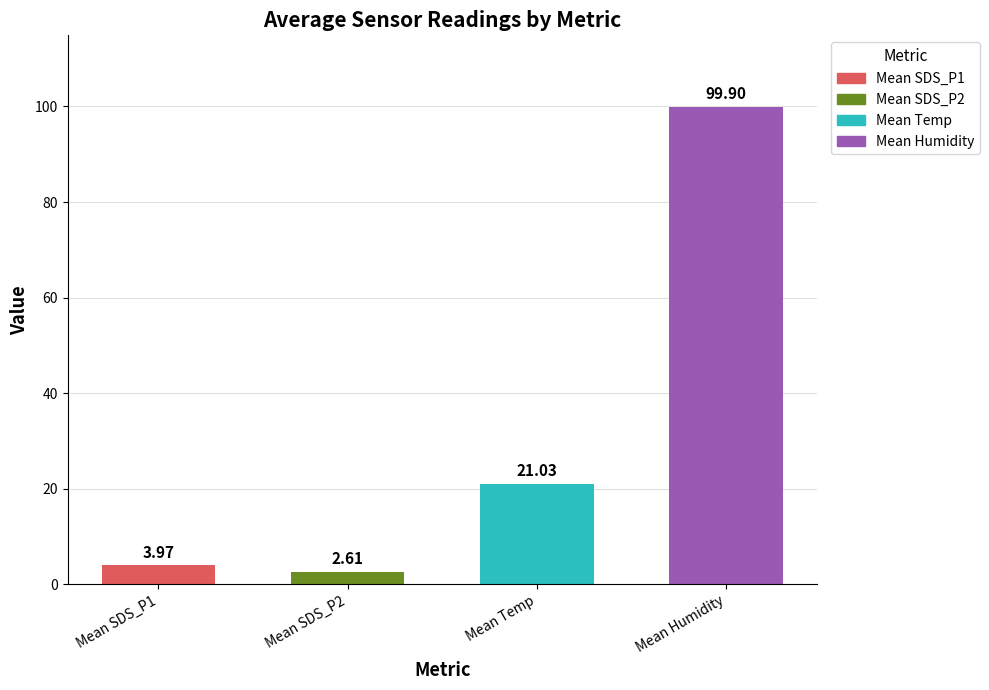

What is the value of the Humidity bar at the 1st from the left?

99.9